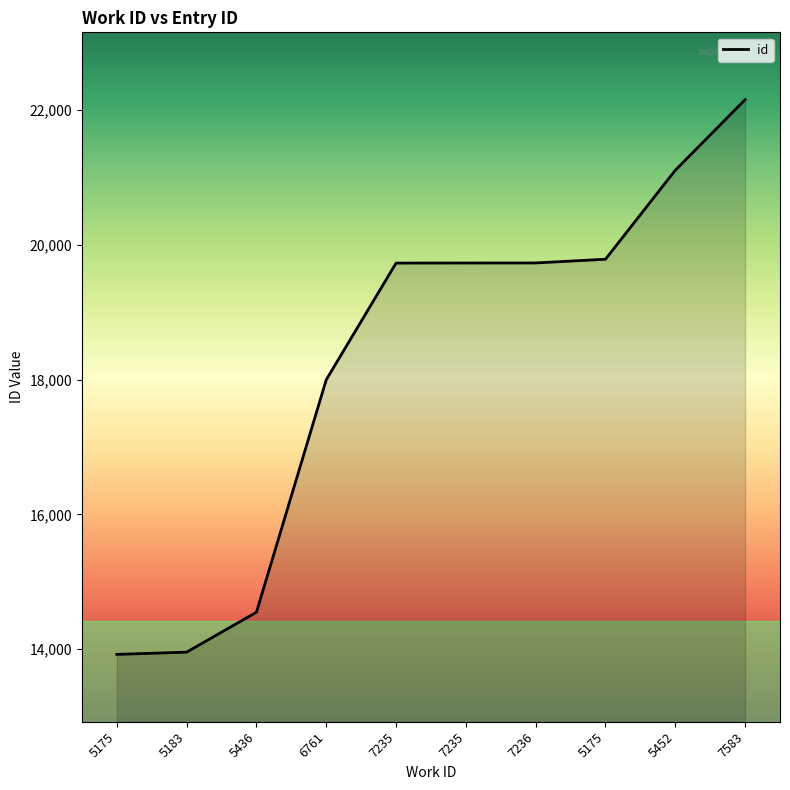

What is the change in value from 7235 to 5452?

+1378